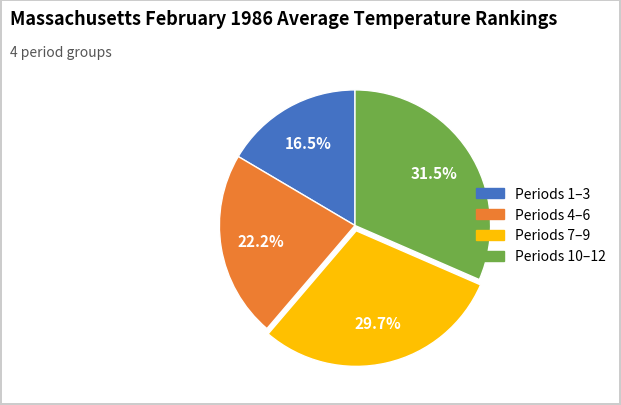

Is there a majority slice in this chart?

No